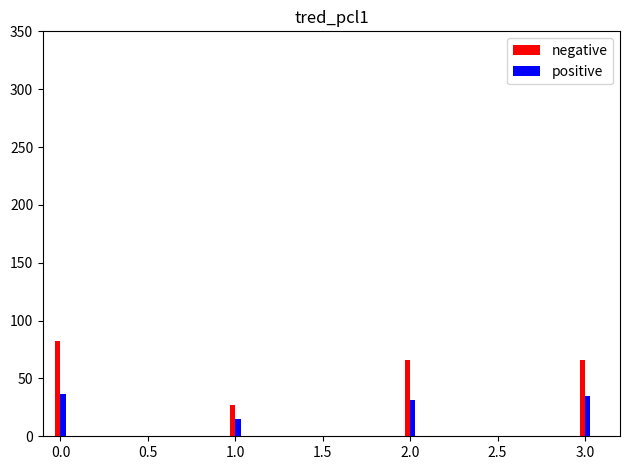

The value of negative at 2.0 is 65.9. True or false?

True